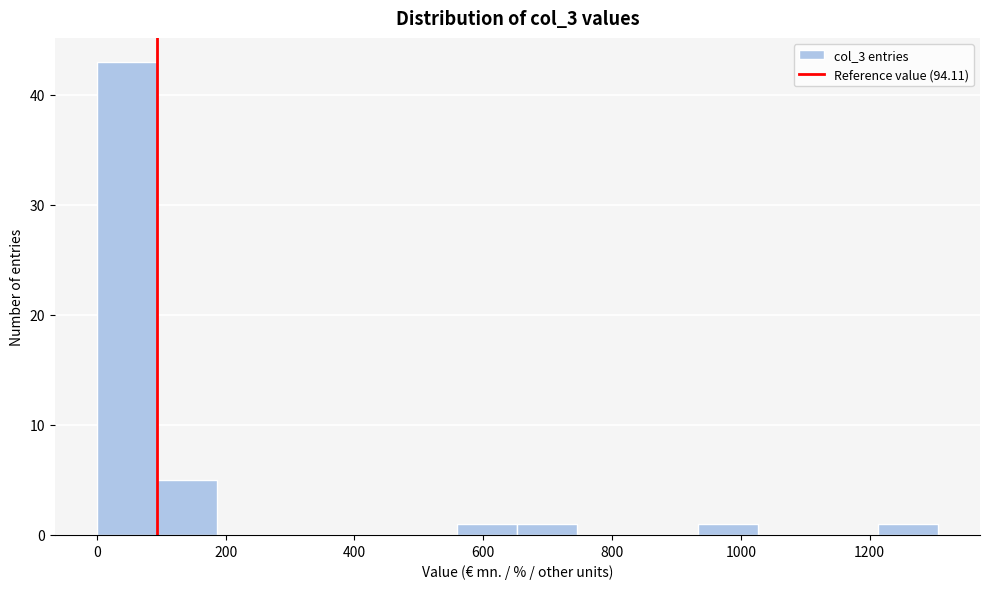

Reading left to right, transcribe this chart: for each bar, give the range it covers on the x-axis and its height. Neither the bar edges nor the heights are printed on the chart, so give them approximately, as read against the axes.

0 to 100: 43
100 to 180: 5
180 to 280: 0
280 to 380: 0
380 to 460: 0
460 to 560: 0
560 to 660: 1
660 to 740: 1
740 to 840: 0
840 to 940: 0
940 to 1020: 1
1020 to 1120: 0
1120 to 1220: 0
1220 to 1300: 1